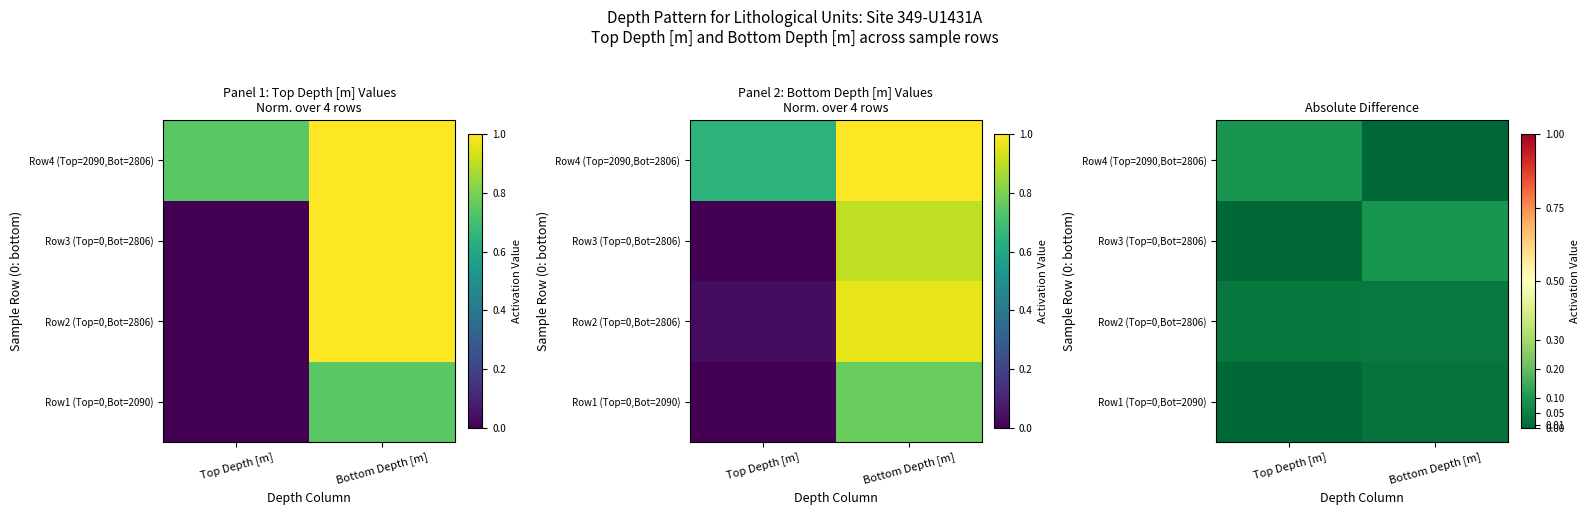

How many positive values does the Row4 (Top=2090,Bot=2806) series have?

1